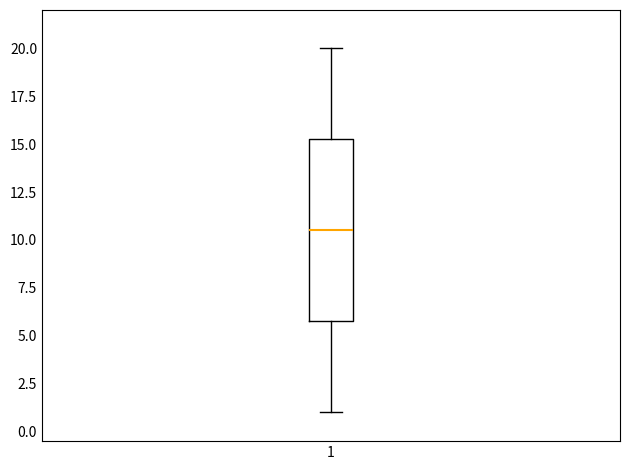

Where is the lower edge of the box at x = 1 on the y-axis? The values are not printed on the chart, so give them approximately, as read against the axis.

6.0